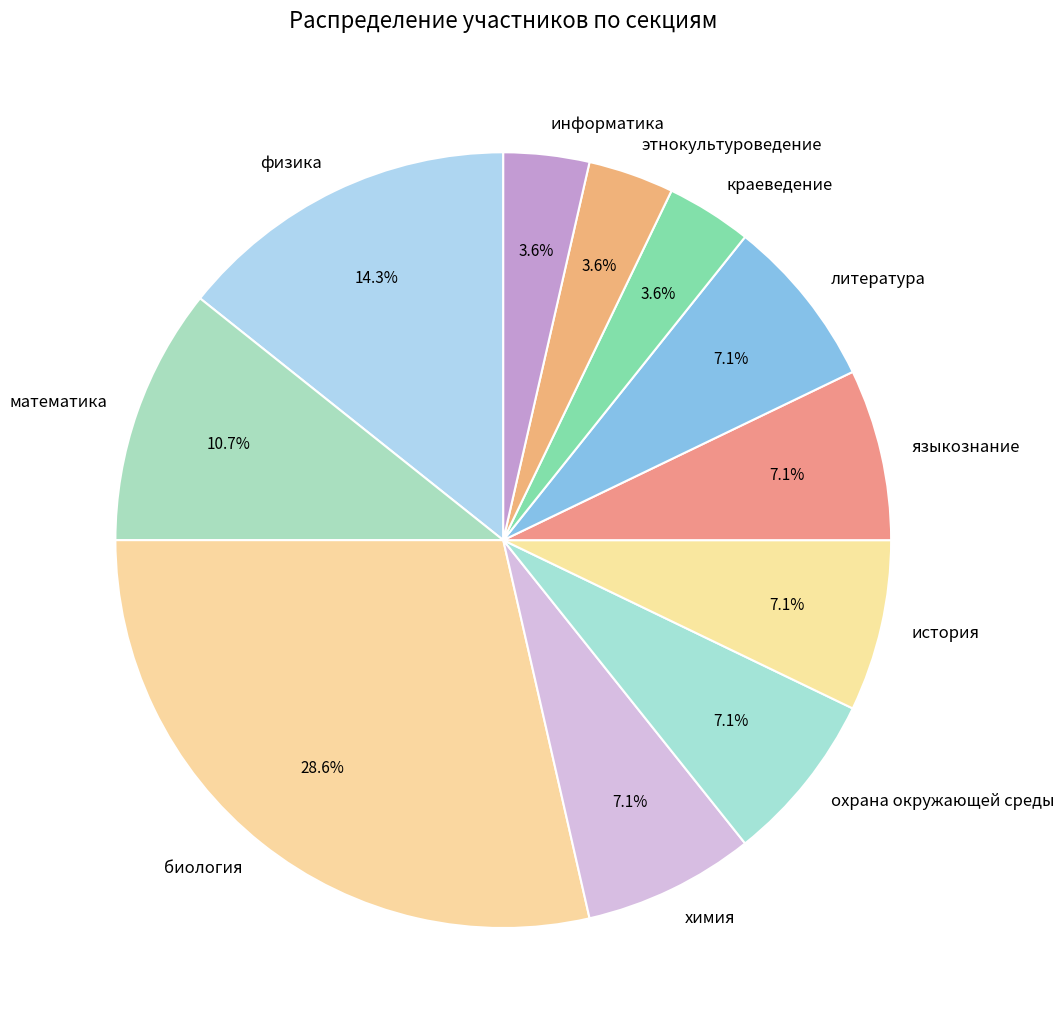

Which slice is the largest?

биология